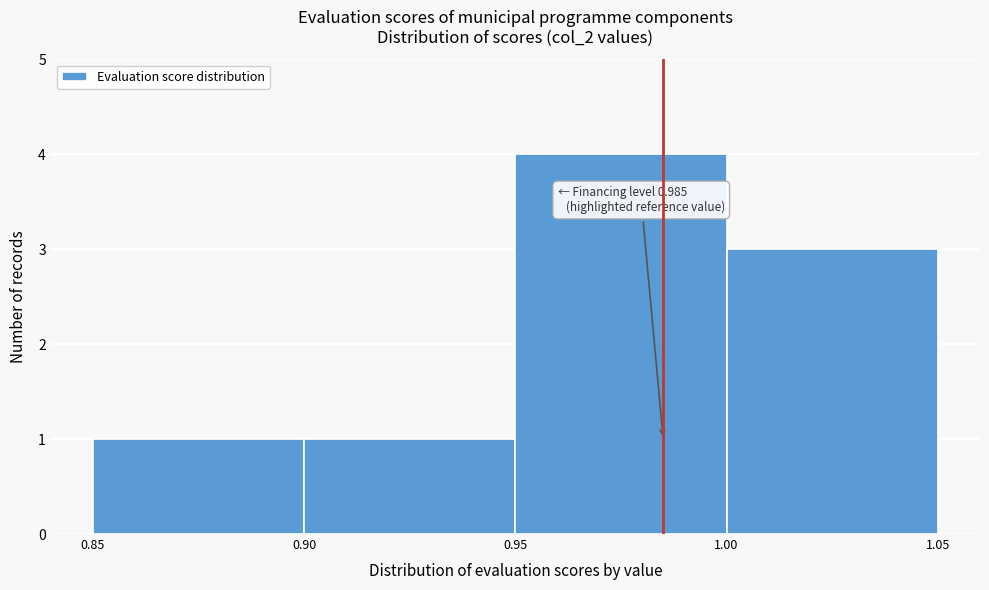

Which range on the x-axis has the tallest bar?

0.95 to 1.00